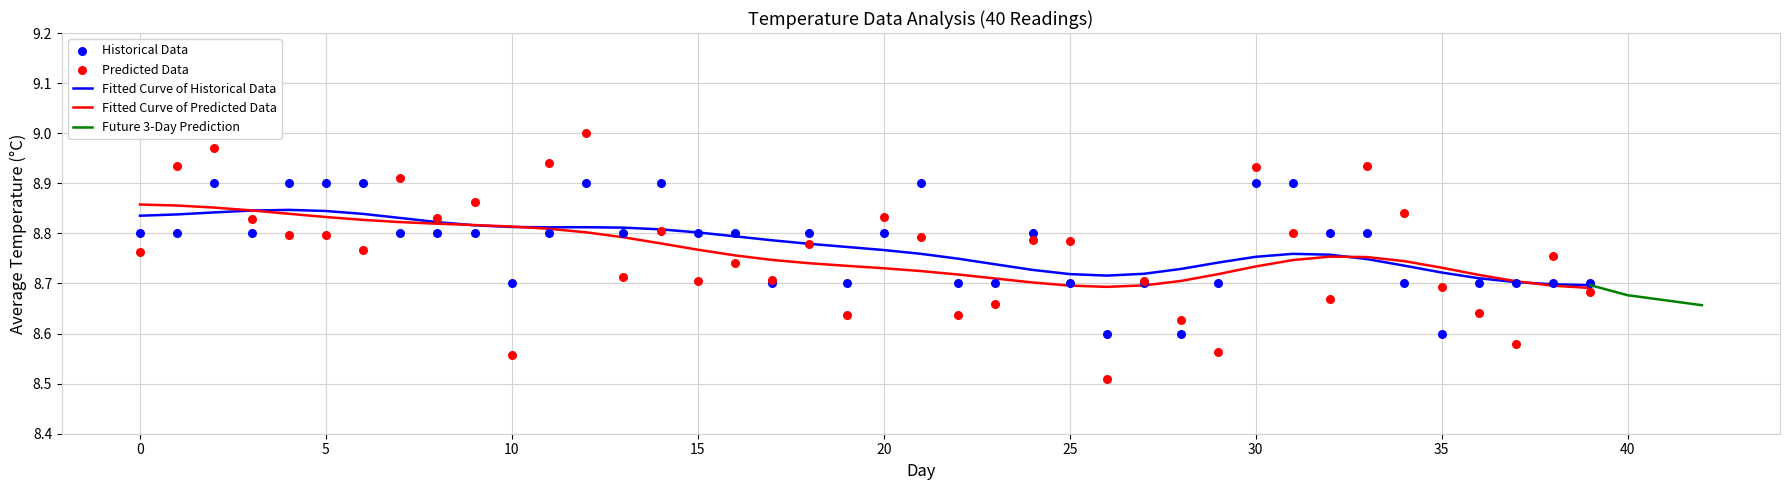

True or false: Fitted Curve of Predicted Data has a value of 8.7 at 25.

True